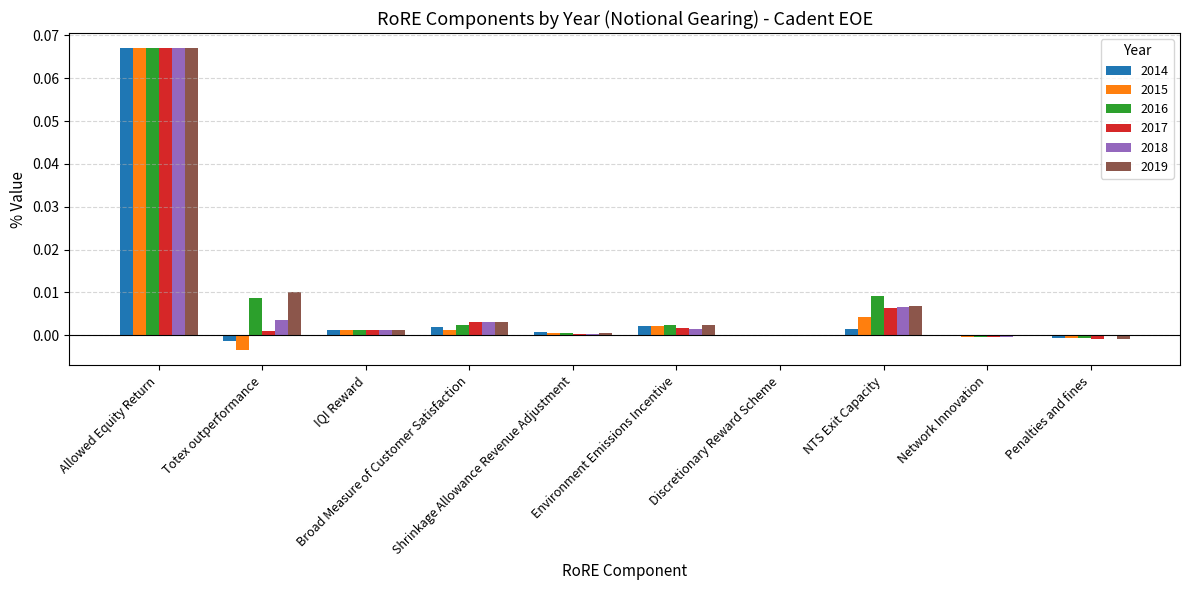

What is the difference between the maximum and minimum values in the 2015 series?

0.1